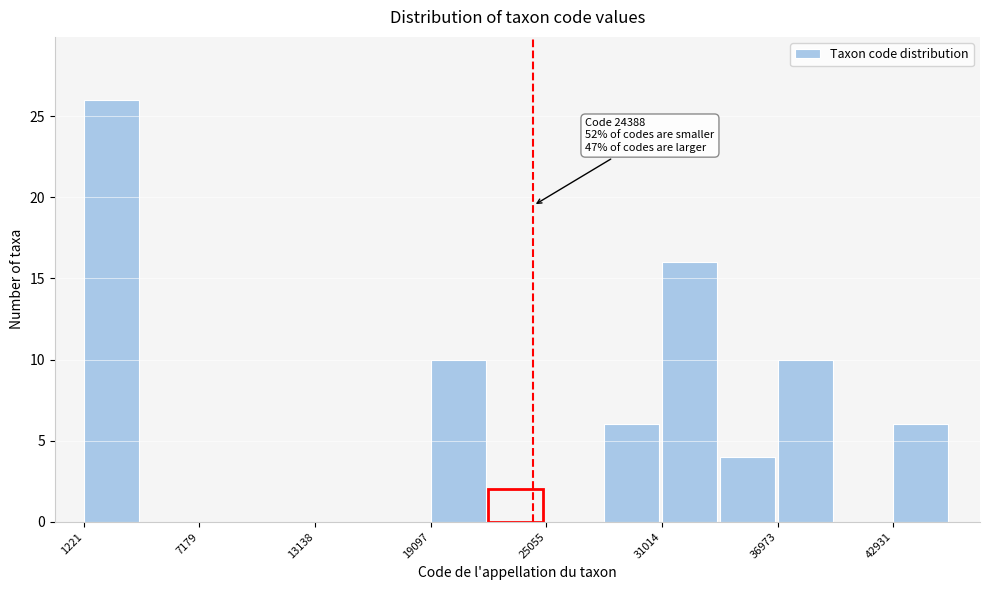

Read against the x-axis, roughly where is the centre of the tallest bar?

3000